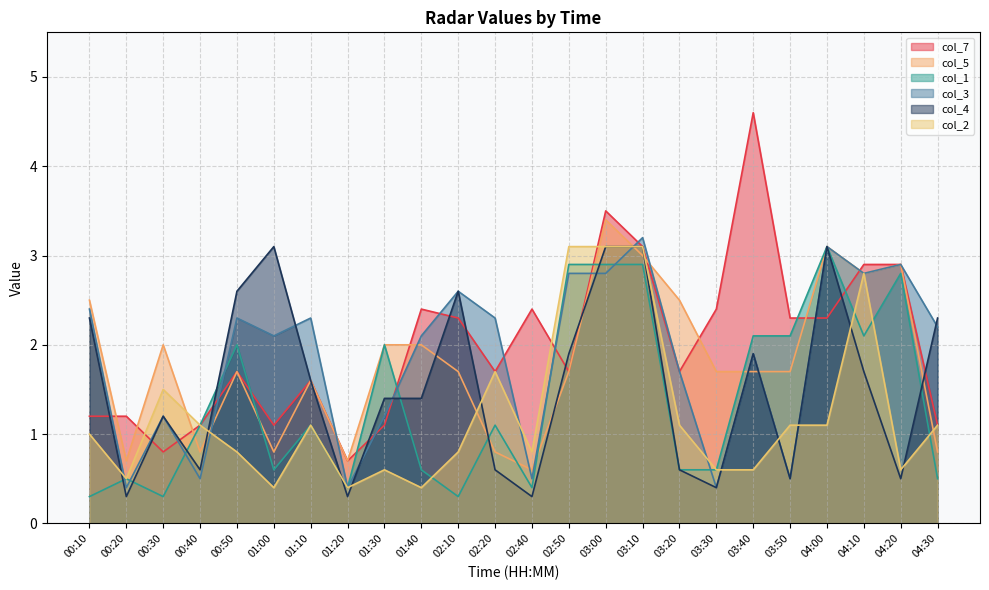

Which series ends up on top after the final intersection of col_5 and col_3?

col_5